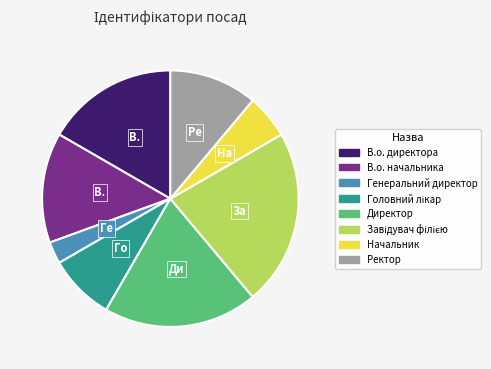

Count the number of slices in the pie.

8